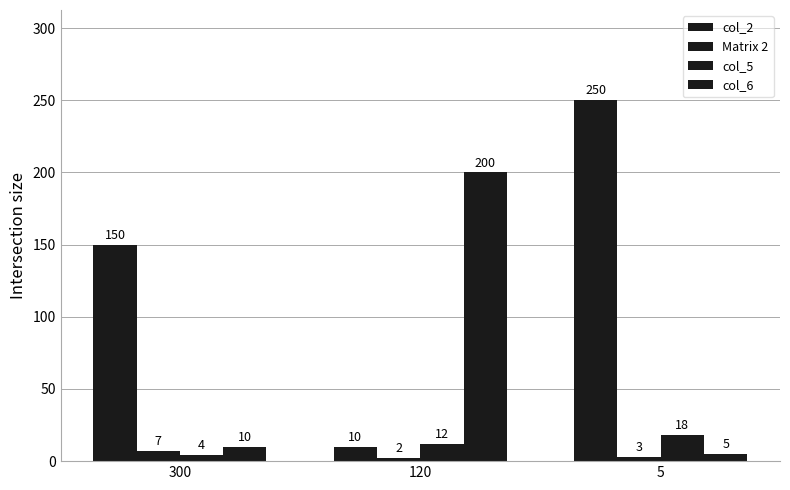

Is it true that col_6 equals 319 at 120?

False